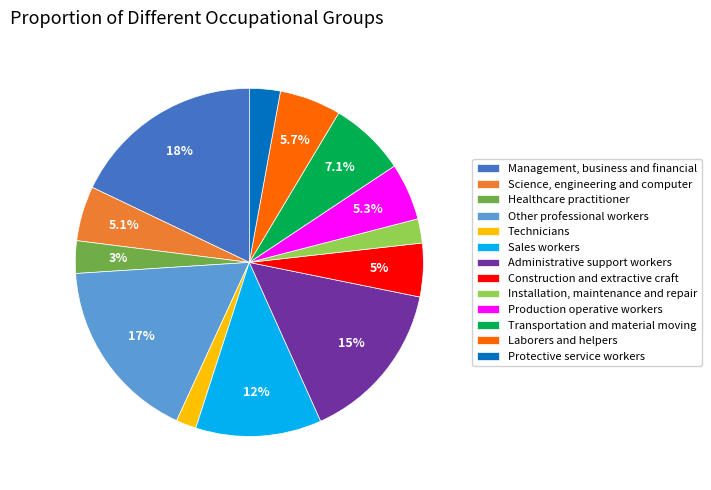

To the nearest percent, what is the difference between the largest and smallest slice percentages?

16%